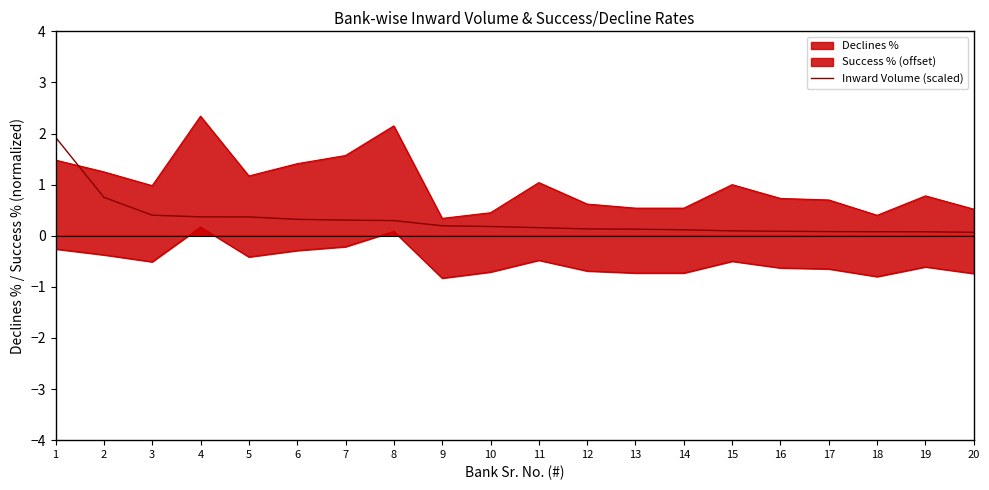

Reading right to left, extract all data points from this chart.

20=0.1	19=0.1	18=0.1	17=0.1	16=0.1	15=0.1	14=0.1	13=0.1	12=0.1	11=0.2	10=0.2	9=0.2	8=0.3	7=0.3	6=0.3	5=0.4	4=0.4	3=0.4	2=0.8	1=1.9